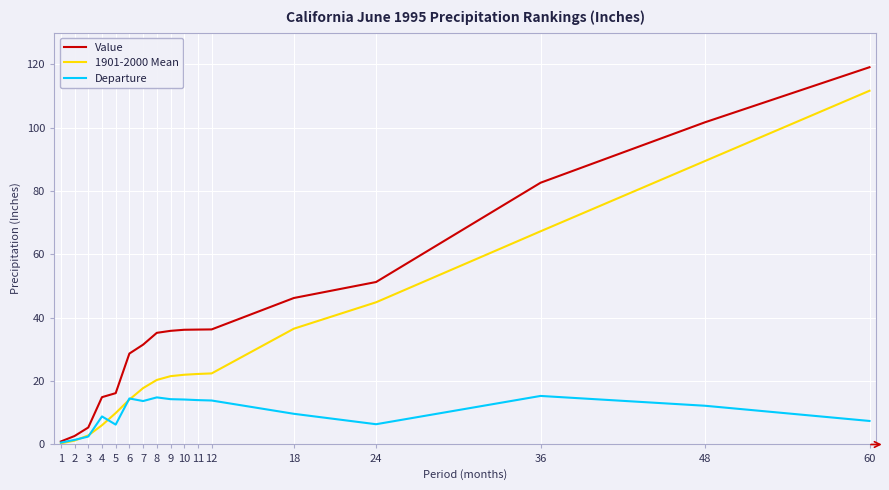

Which series has the largest total across all categories?

Value